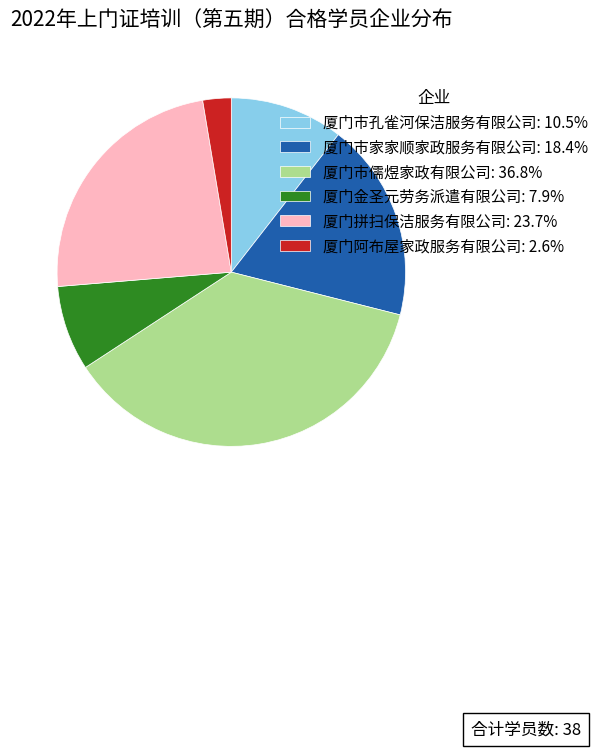

Rank the categories by value from highest to lowest.

厦门市儒煜家政有限公司, 厦门拼扫保洁服务有限公司, 厦门市家家顺家政服务有限公司, 厦门市孔雀河保洁服务有限公司, 厦门金圣元劳务派遣有限公司, 厦门阿布屋家政服务有限公司